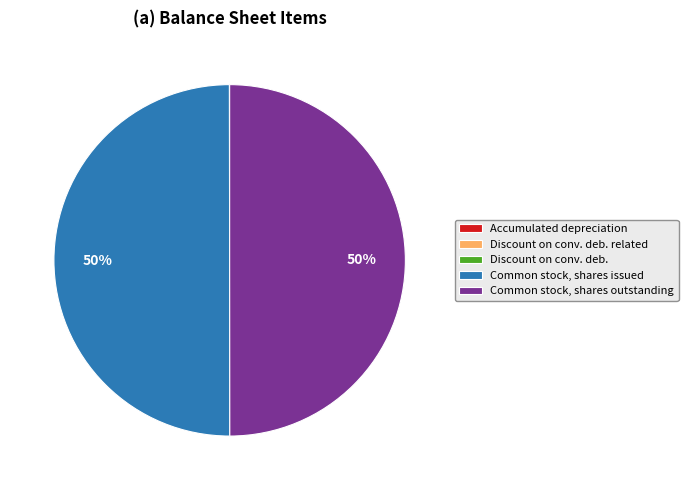

To the nearest percent, what portion does Common stock, shares outstanding represent?

50%